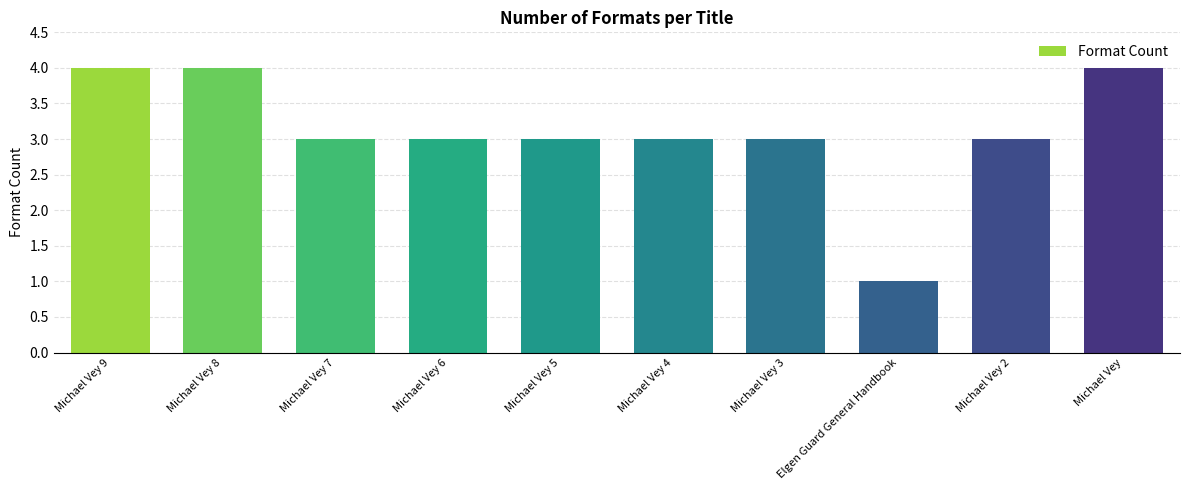

What is the minimum value shown in the chart?

1